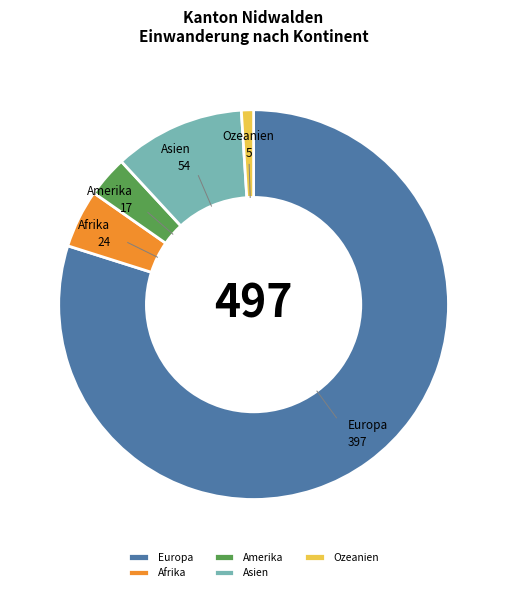

Which has a higher value, Amerika or Ozeanien?

Amerika